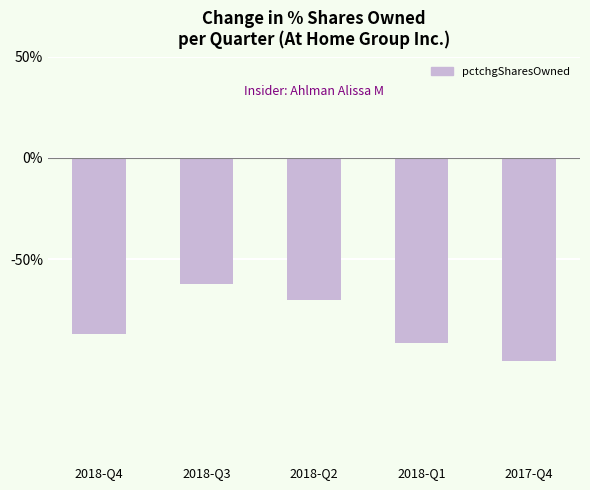

What is the greatest value displayed?

-62.2